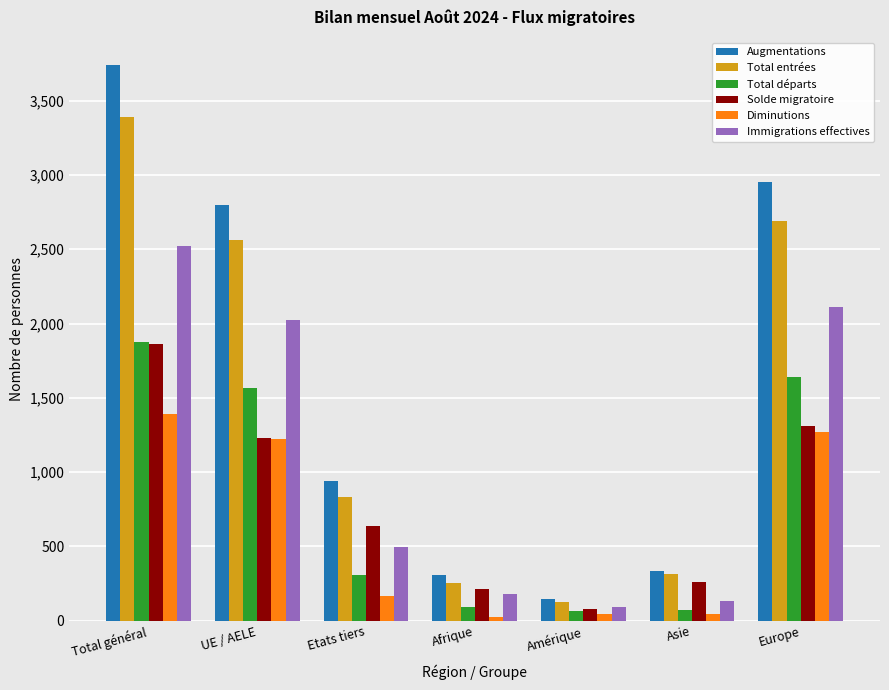

At which label does Augmentations first exceed 943?

Total général